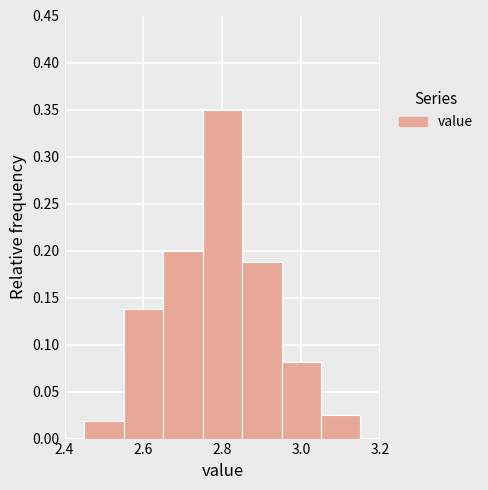

Reading left to right, transcribe this chart: for each bar, give the range it covers on the x-axis and its height. Neither the bar edges nor the heights are printed on the chart, so give them approximately, as read against the axes.

2.45 to 2.55: 0.020
2.55 to 2.65: 0.140
2.65 to 2.75: 0.200
2.75 to 2.85: 0.350
2.85 to 2.95: 0.190
2.95 to 3.05: 0.080
3.05 to 3.15: 0.025